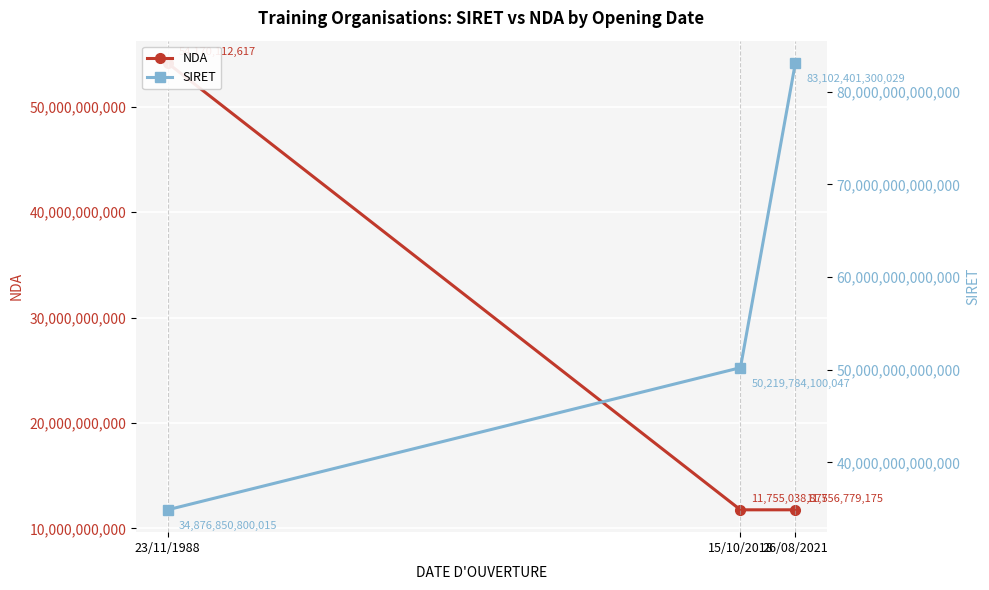

At which category is the sum across all series the highest?

26/08/2021